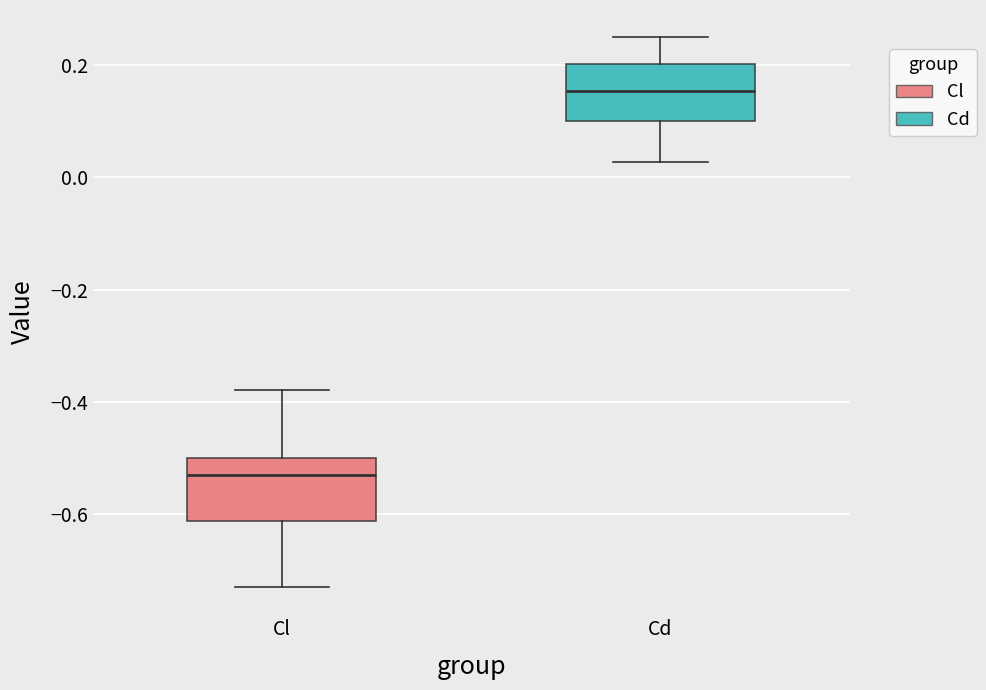

Reading left to right, transcribe this box plot: for each box, give where its median line is, the range the box spans, and where its two whiskers end, as read against the y-axis. The values are not printed on the chart, so give them approximately, as read against the axis.

Cl: median -0.54, box -0.62 to -0.50, whiskers -0.72 to -0.38
Cd: median 0.16, box 0.10 to 0.20, whiskers 0.02 to 0.24